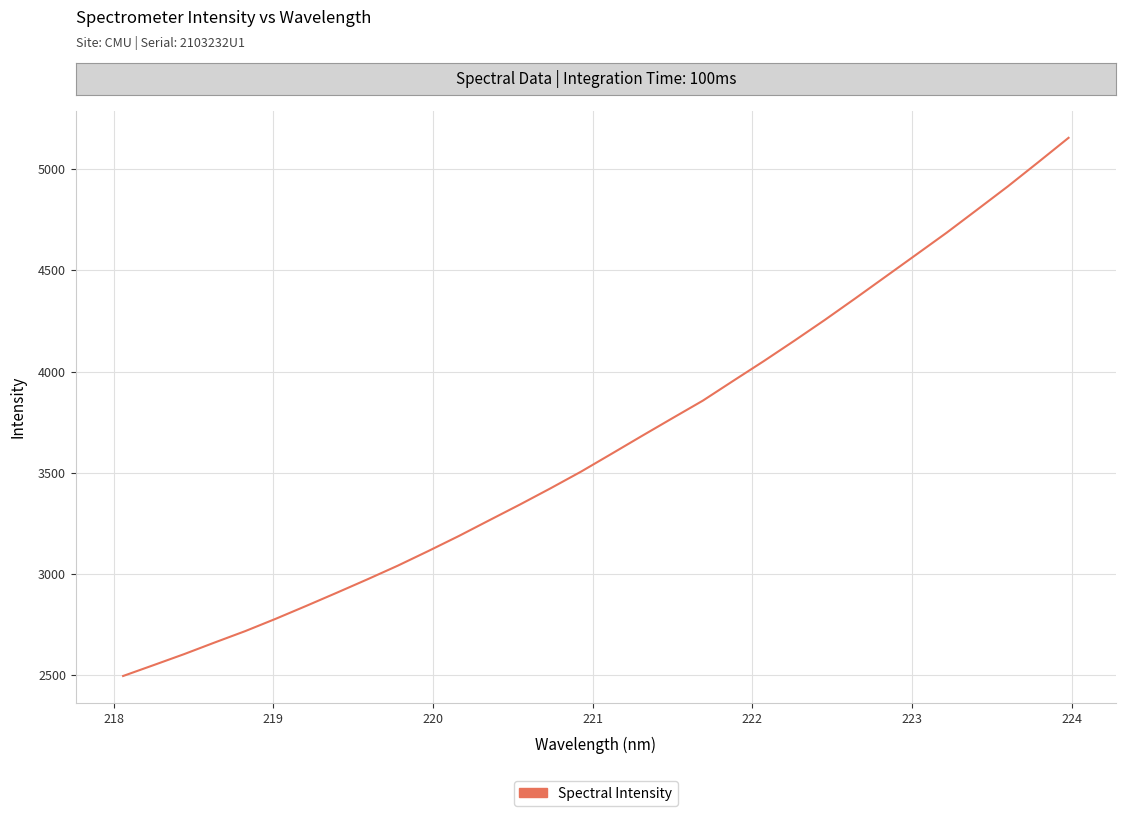

What is the smallest value displayed?

2496.1